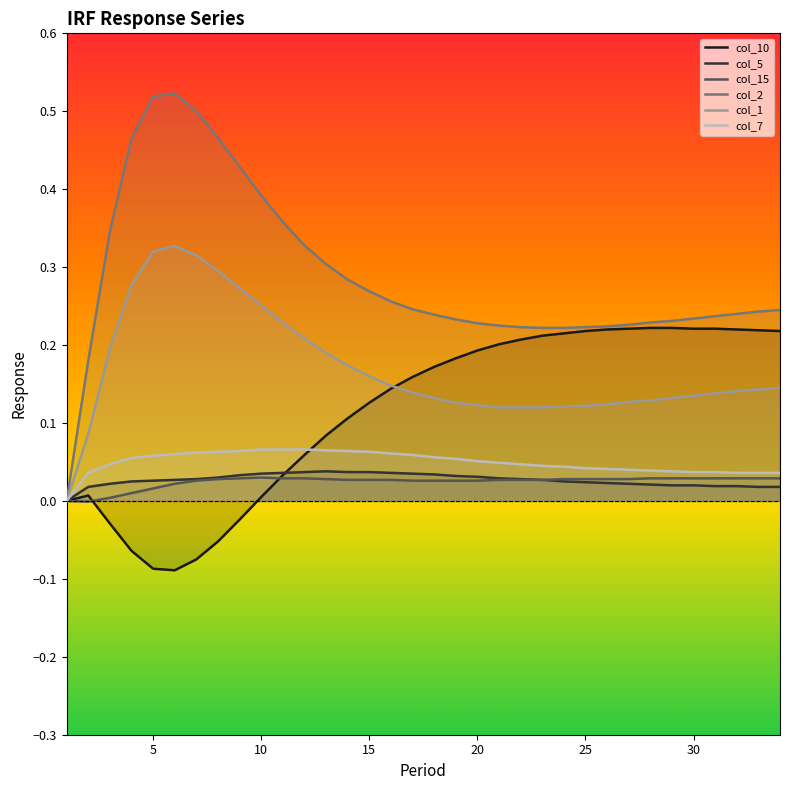

Which series has the widest spread of values?

col_2